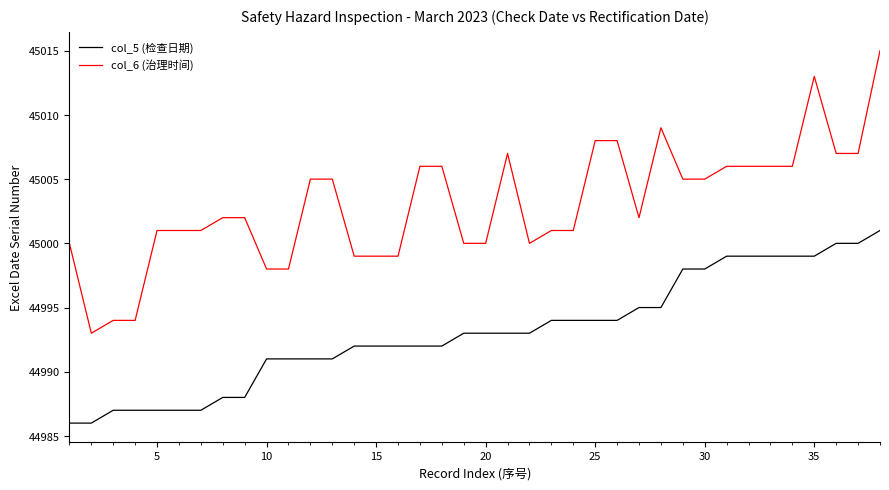

Which series has the widest spread of values?

col_6 (治理时间)